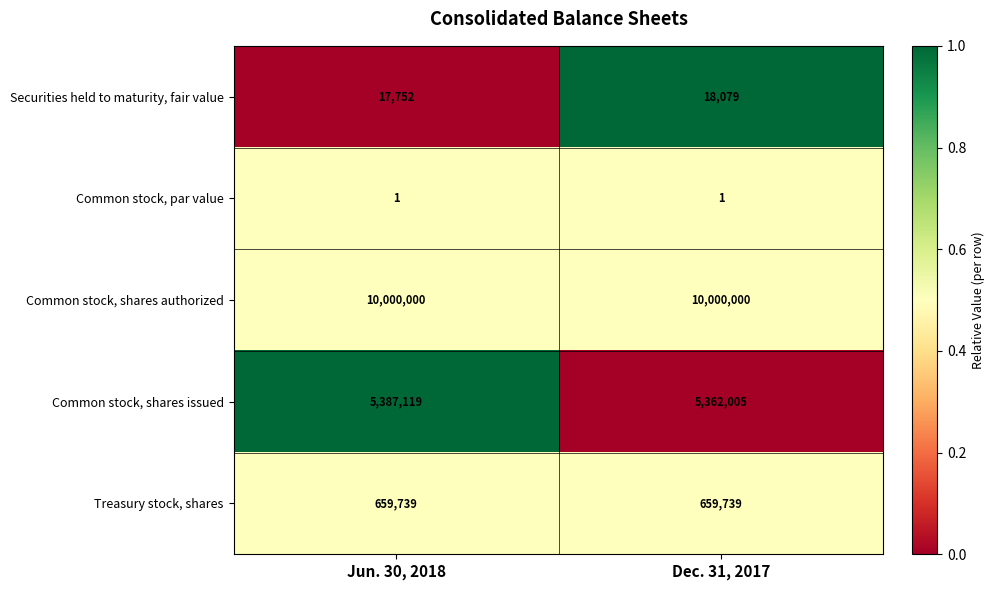

List the series in order of their peak value, highest first.

Common stock, shares authorized, Common stock, shares issued, Treasury stock, shares, Securities held to maturity, fair value, Common stock, par value